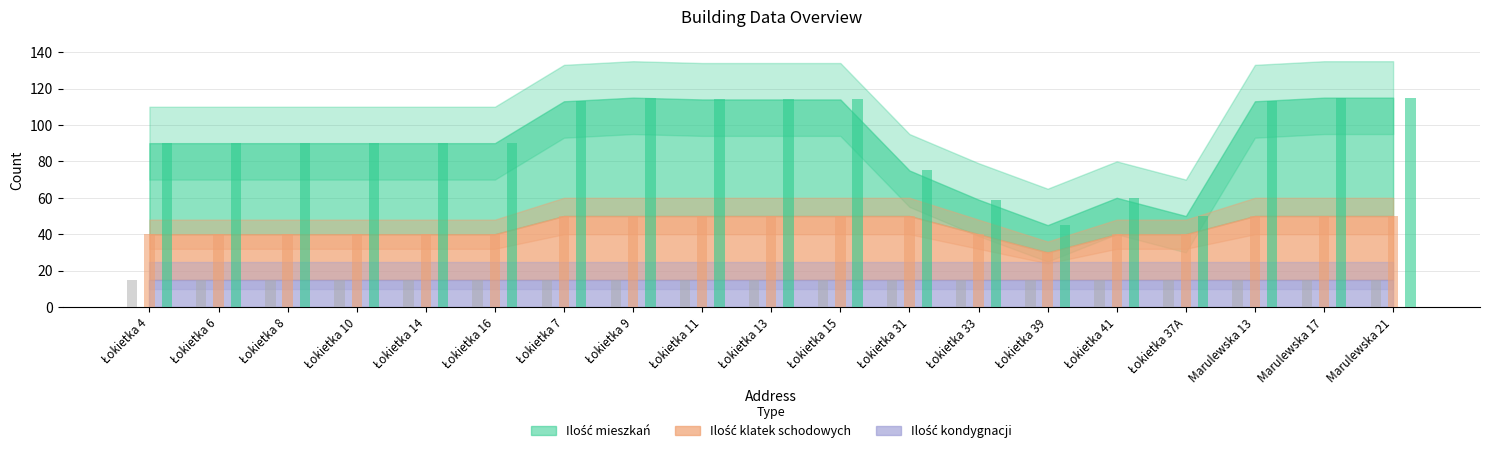

What is the difference between the maximum and second lowest values in the Ilość mieszkań series?

65